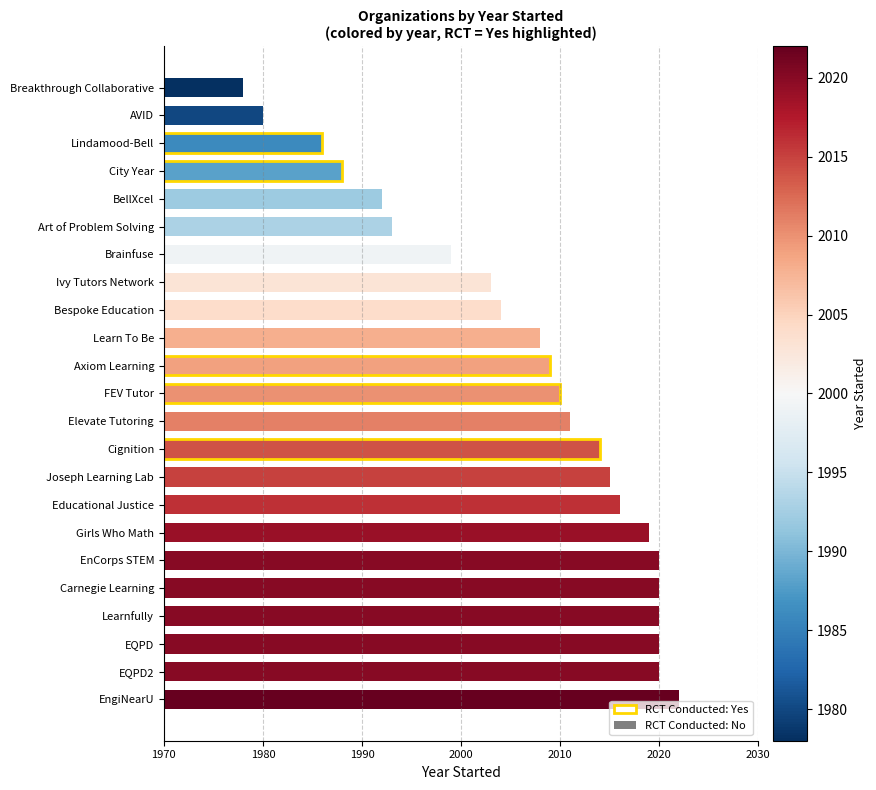

How many distinct data groups are displayed?

1